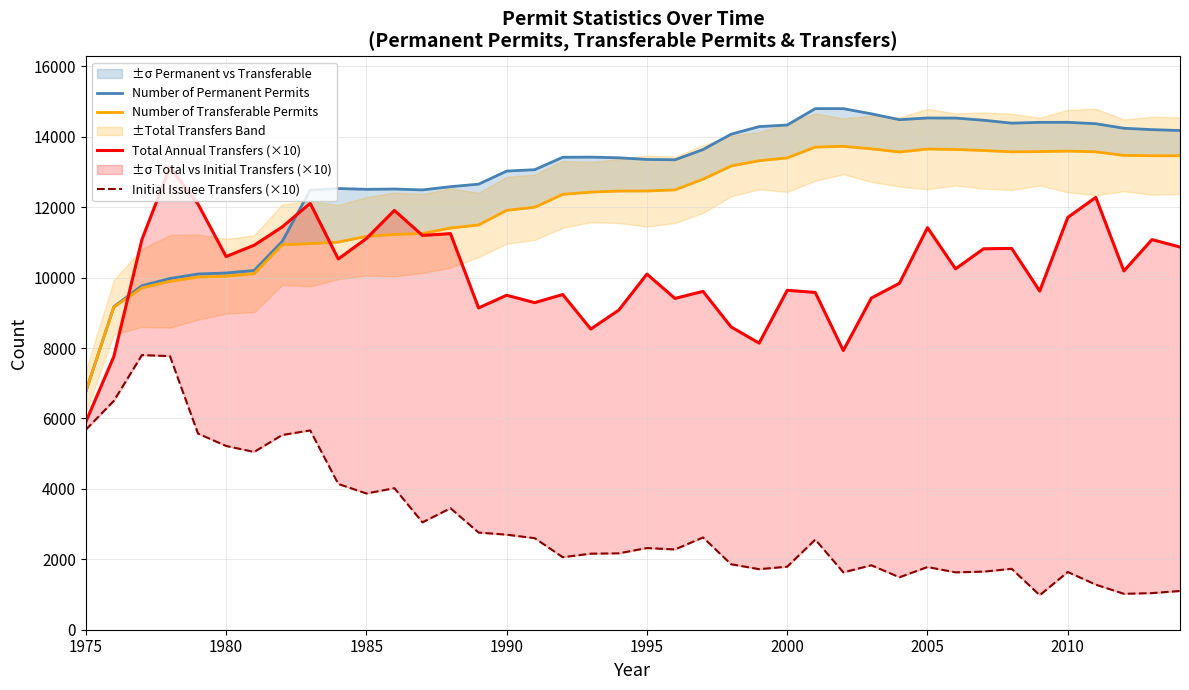

Which series has the largest range (max minus min)?

Number of Permanent Permits